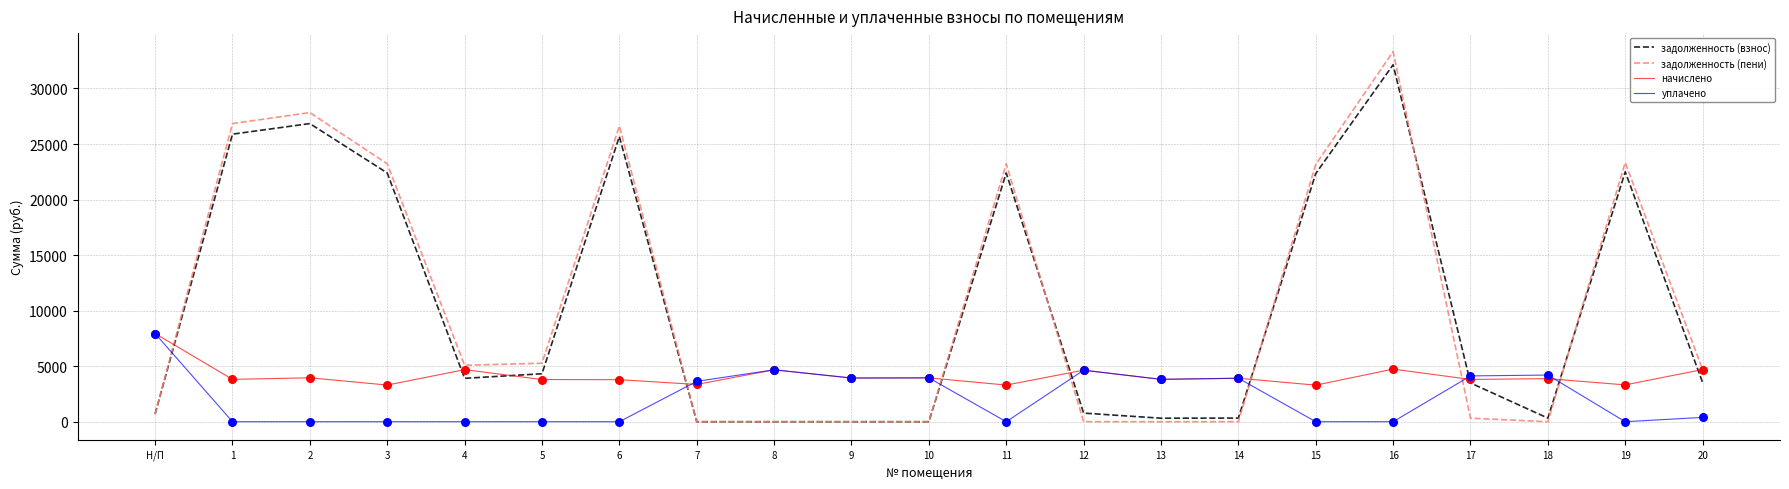

Which series has the widest spread of values?

задолженность (пени)